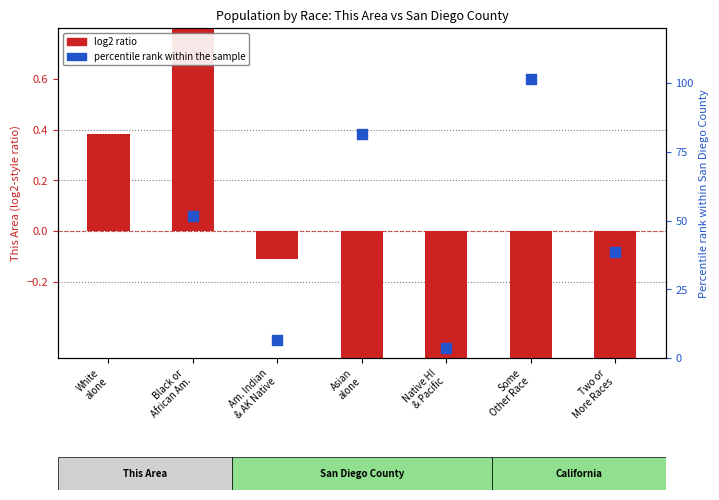

What are all the series names shown in the legend?

log2 ratio, percentile rank within the sample